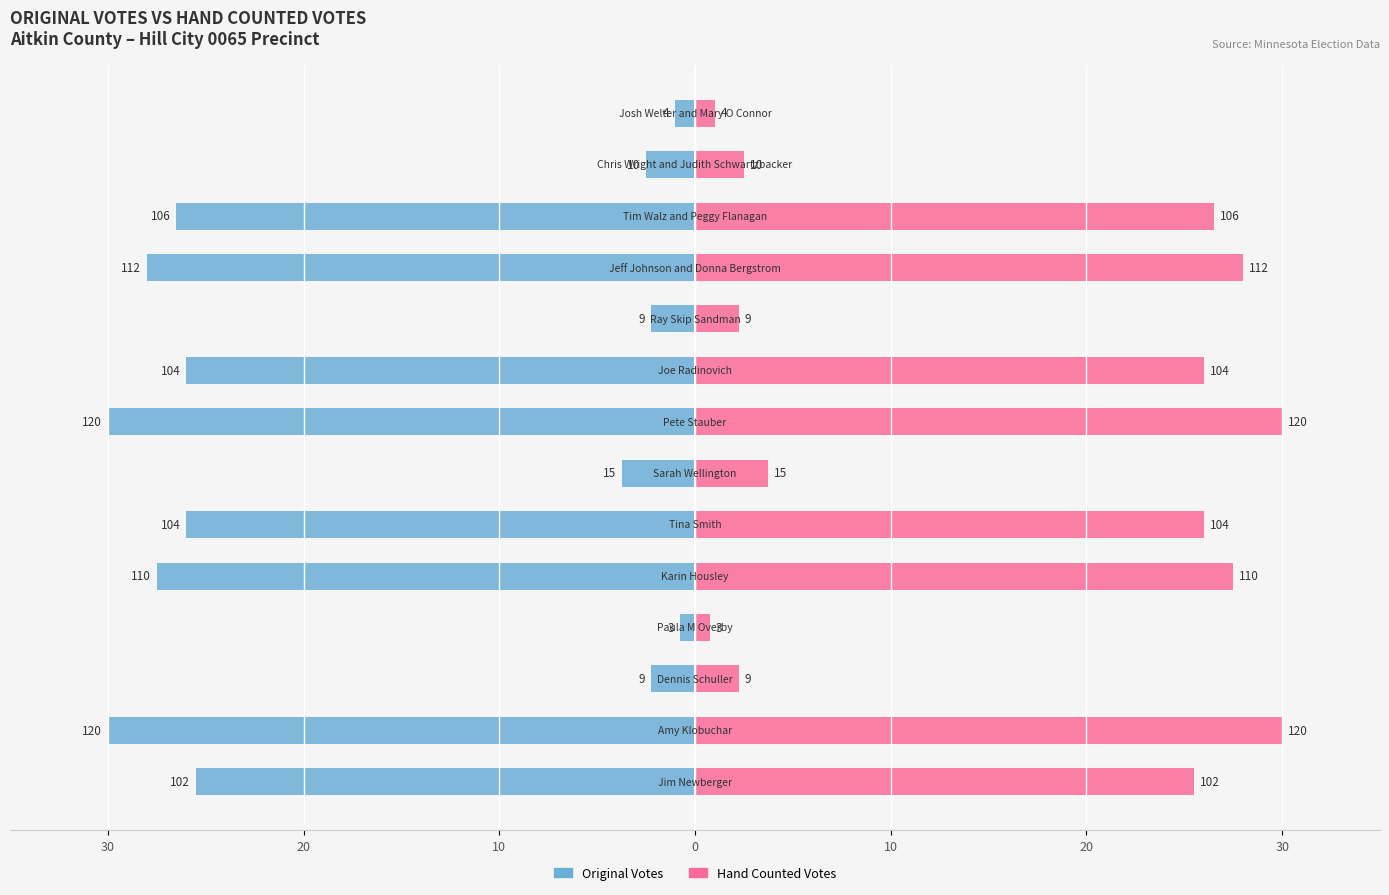

What is the smallest value displayed?

-30.0